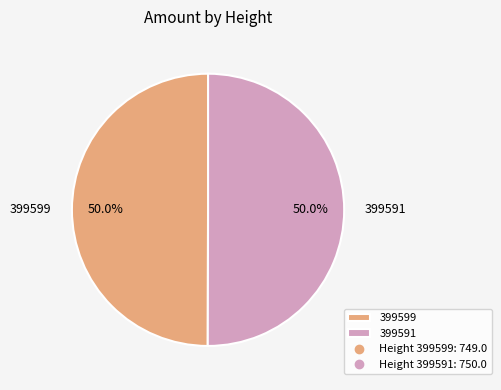

To the nearest percent, what portion does 399591 represent?

50%